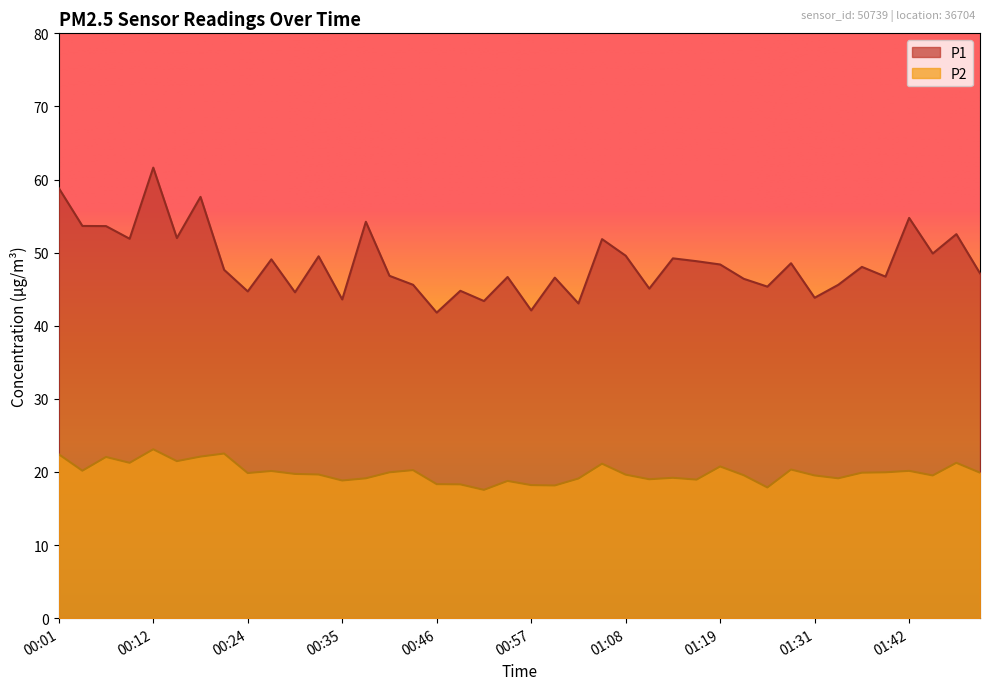

Which category has the lowest value across all series?

00:51